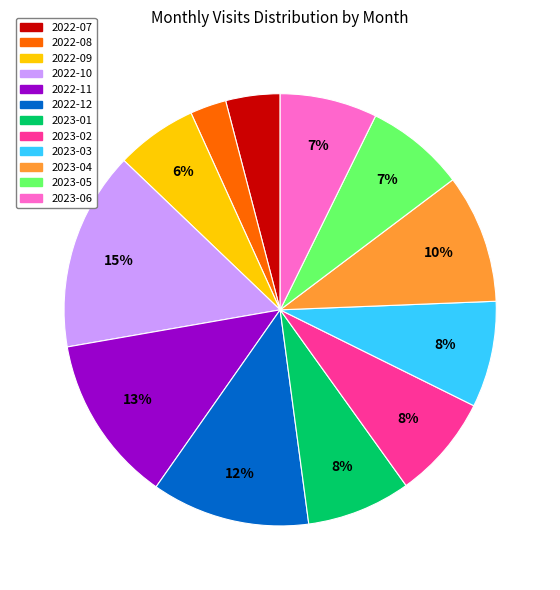

True or false: 2022-09 accounts for 1% of the total.

False